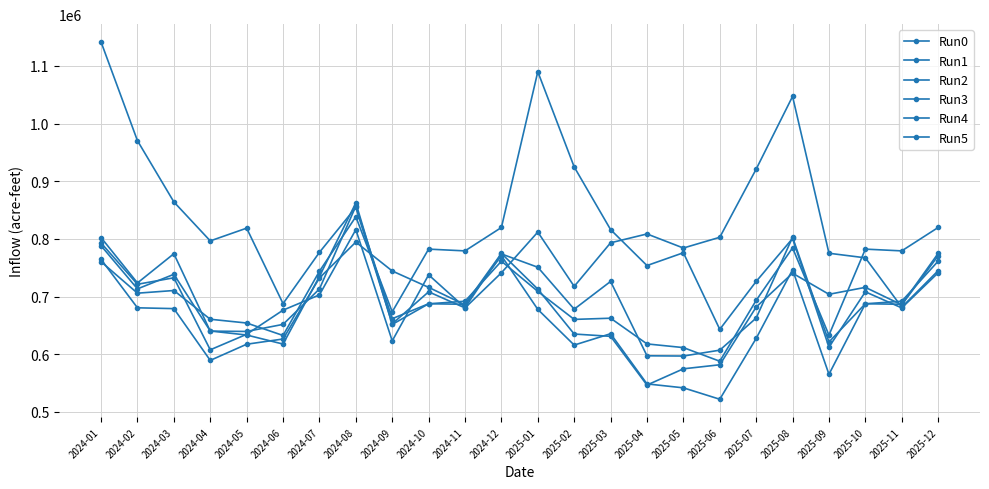

What is the value of the Run1 point at the 20th from the left?

740531